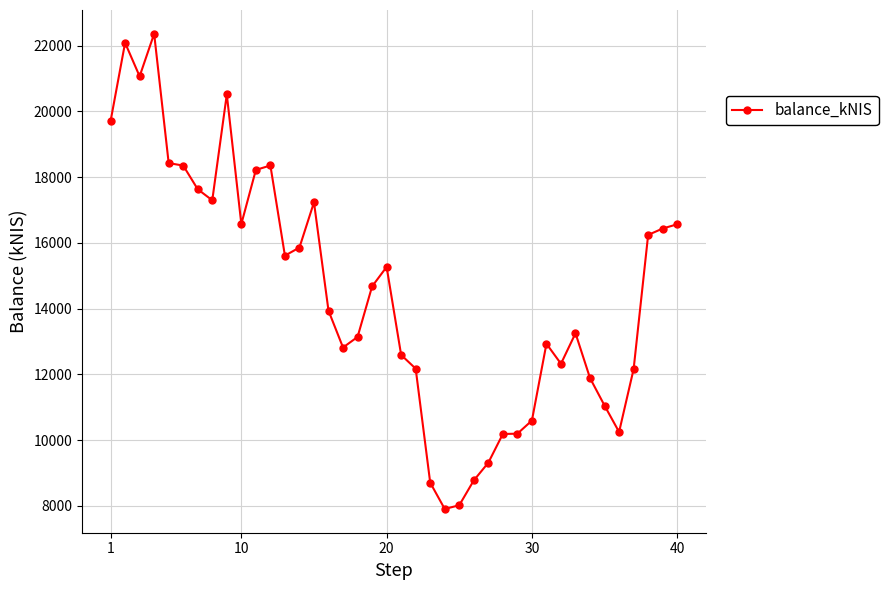

What is the average value?

14517.7